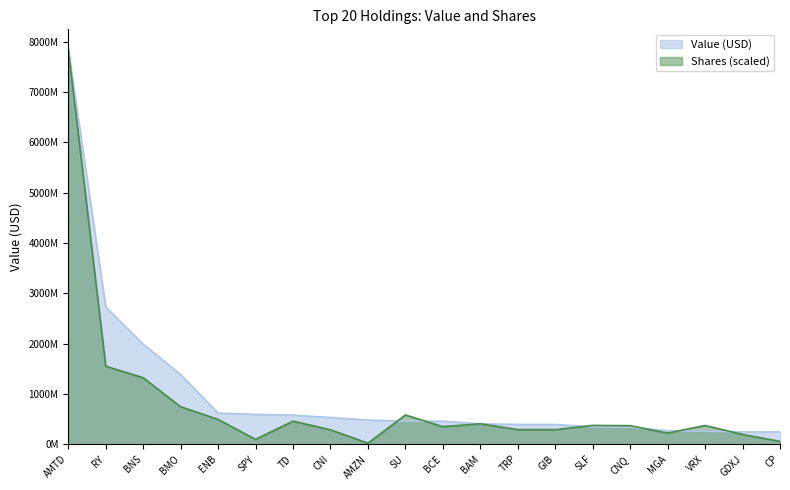

What position from the right is CP?

1